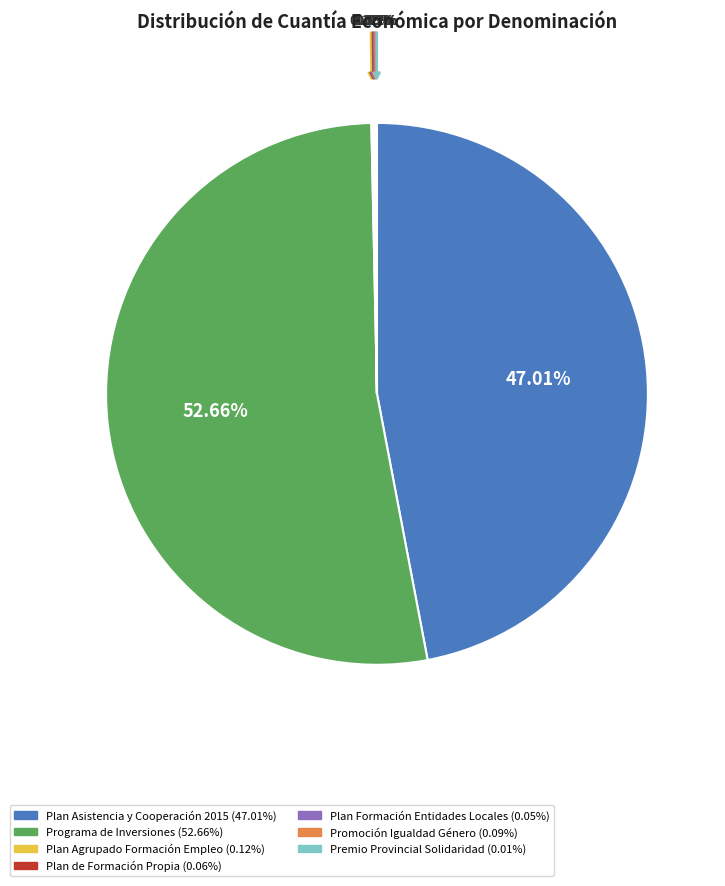

Does any single category account for the majority?

Yes